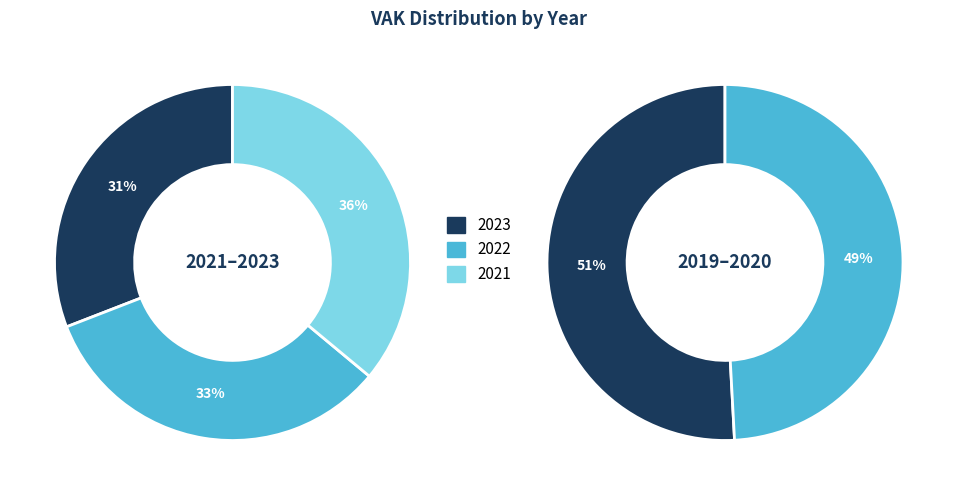

Which category has the biggest portion of the pie?

2021